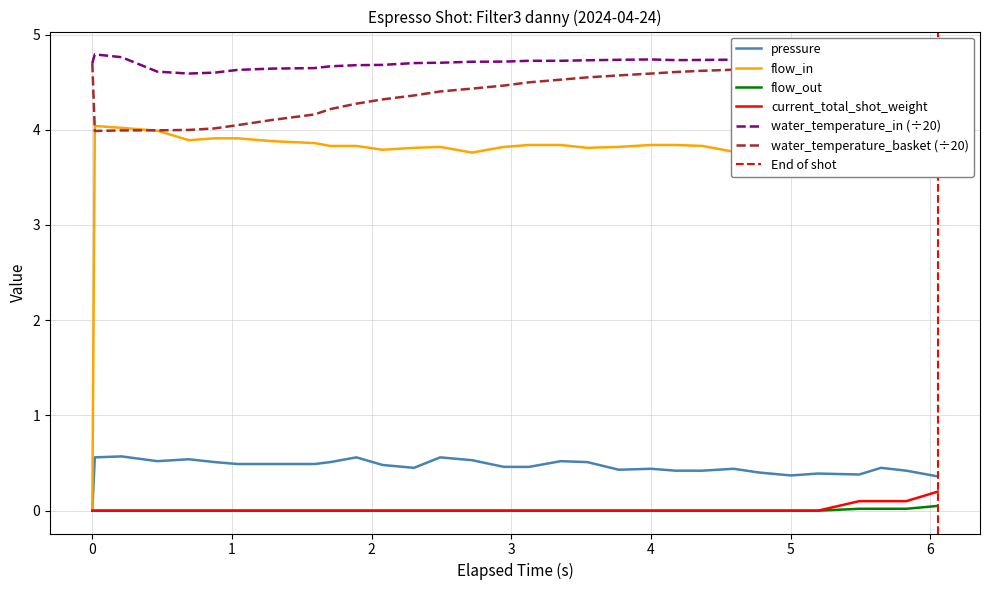

What is the maximum value for pressure?

0.6